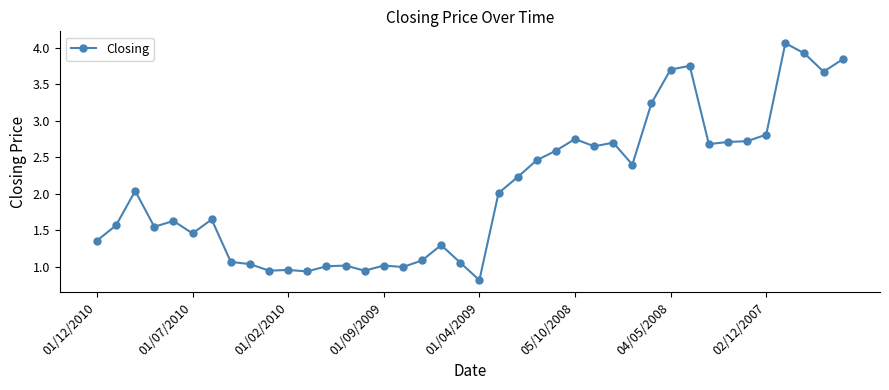

What is the value of the 39th point from the left?

3.7